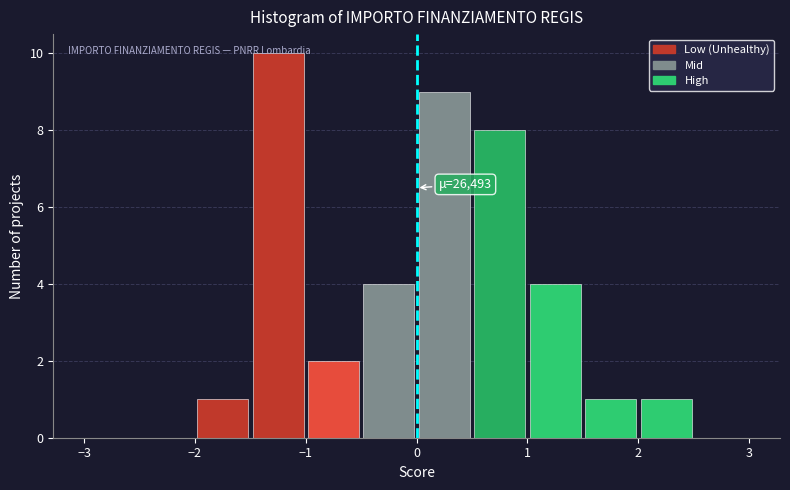

Which range on the x-axis has the tallest bar?

-1.5 to -1.0